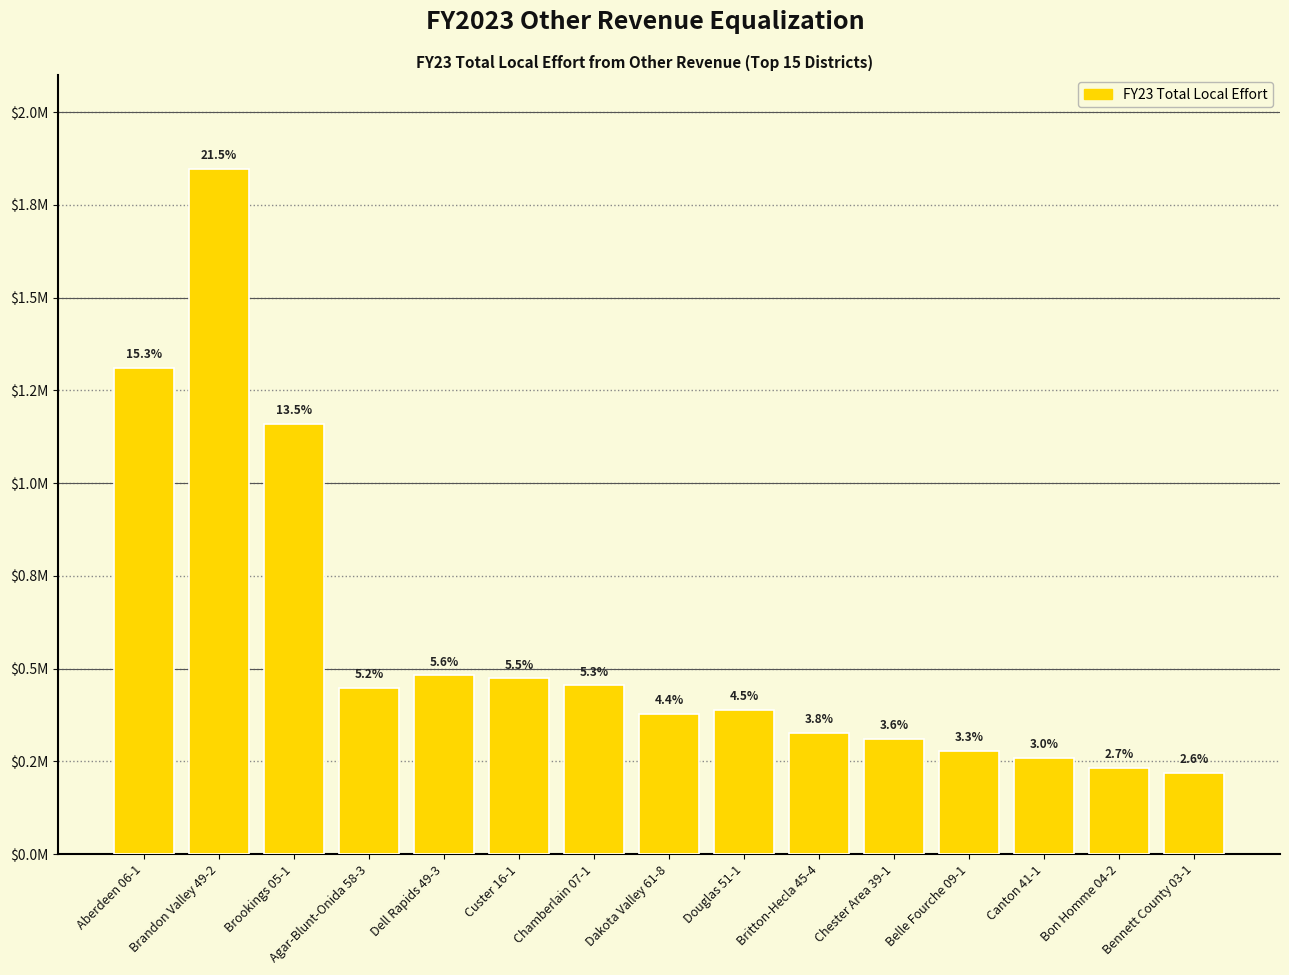

Rank the categories by value from highest to lowest.

Brandon Valley 49-2, Aberdeen 06-1, Brookings 05-1, Dell Rapids 49-3, Custer 16-1, Chamberlain 07-1, Agar-Blunt-Onida 58-3, Douglas 51-1, Dakota Valley 61-8, Britton-Hecla 45-4, Chester Area 39-1, Belle Fourche 09-1, Canton 41-1, Bon Homme 04-2, Bennett County 03-1